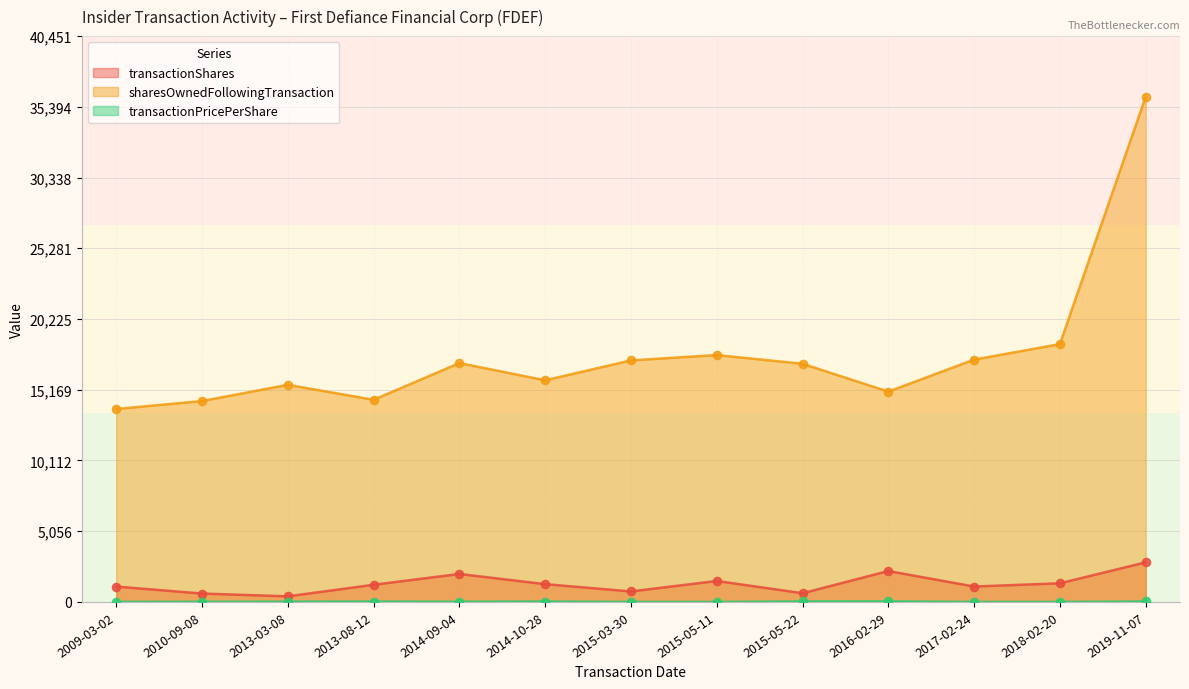

At how many categories does at least one series exceed 15856?

7